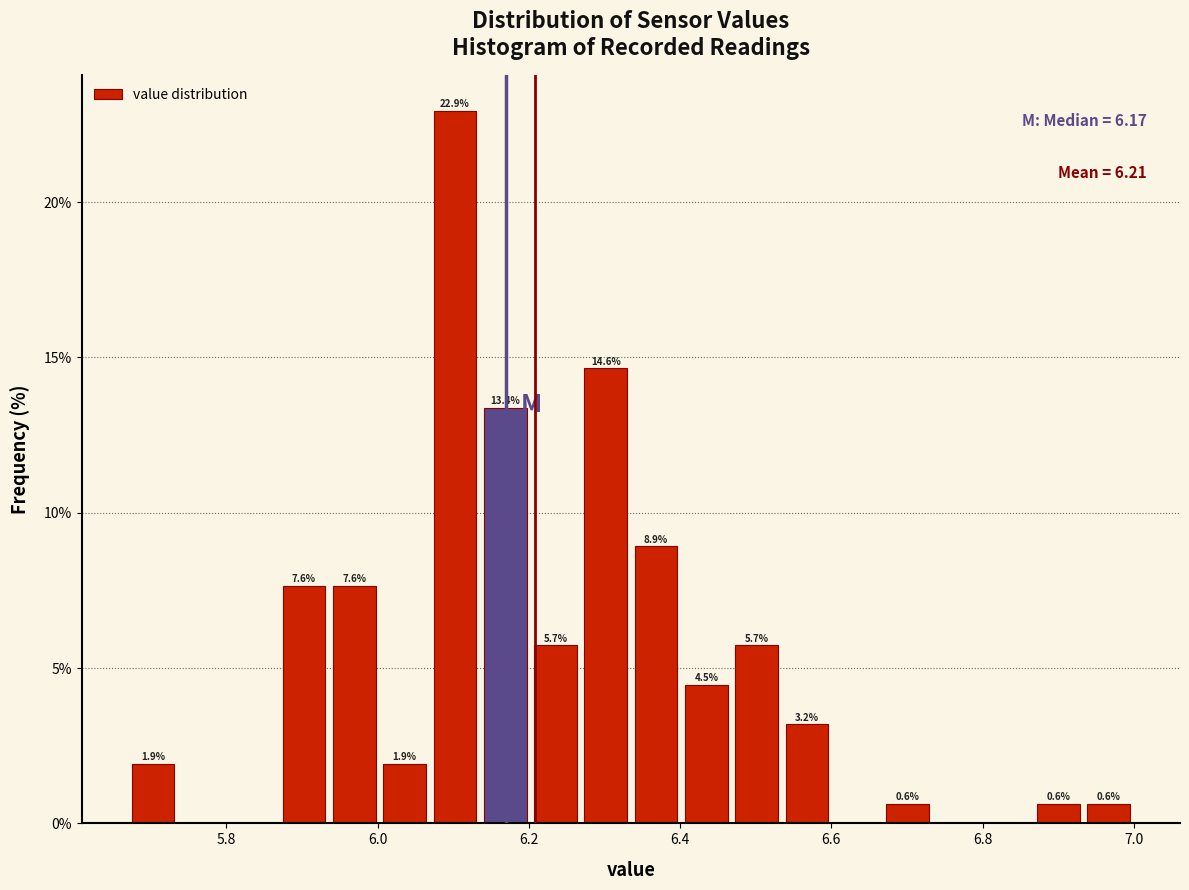

Around what value on the x-axis is the tallest bar? Give the approximate position of its centre, as read against the axis.

6.10